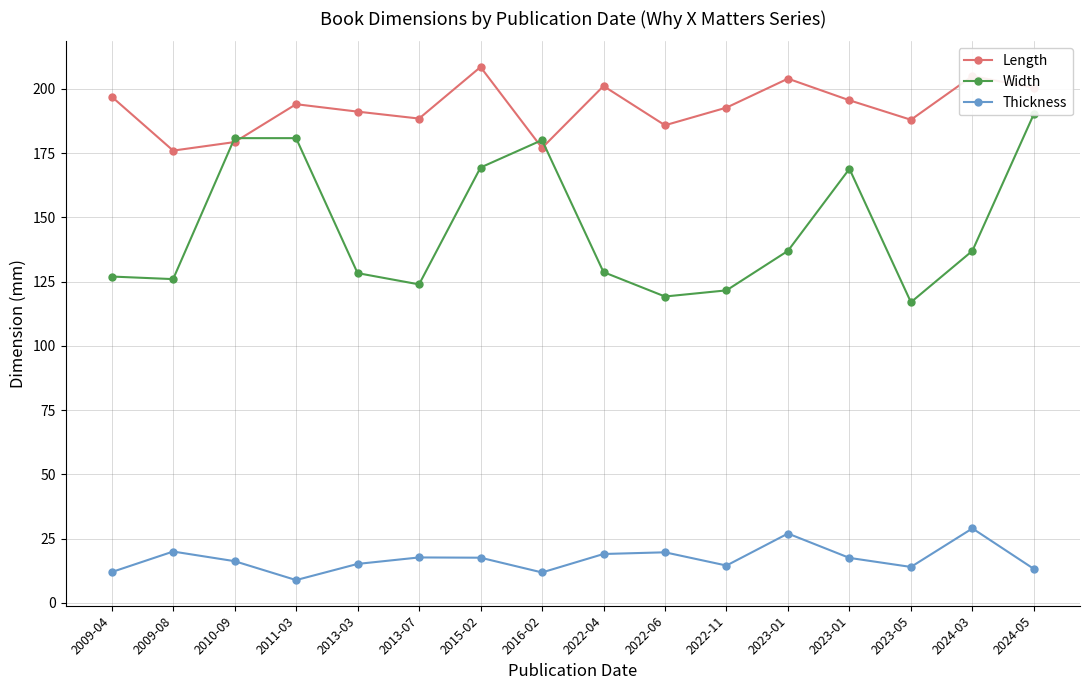

How many distinct data groups are displayed?

3